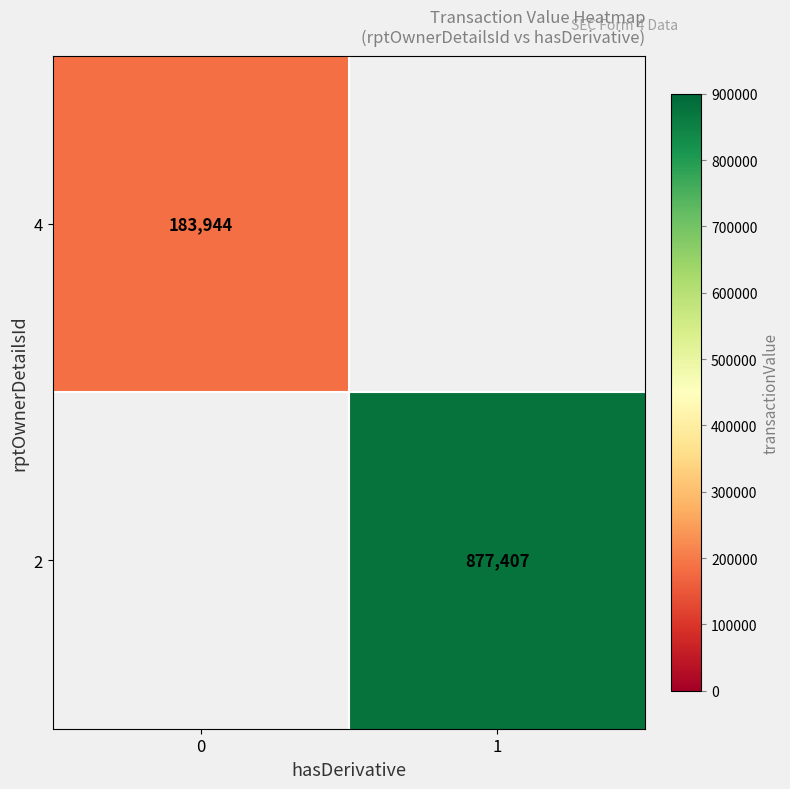

True or false: 4 has a value of 183944 at 0.

True